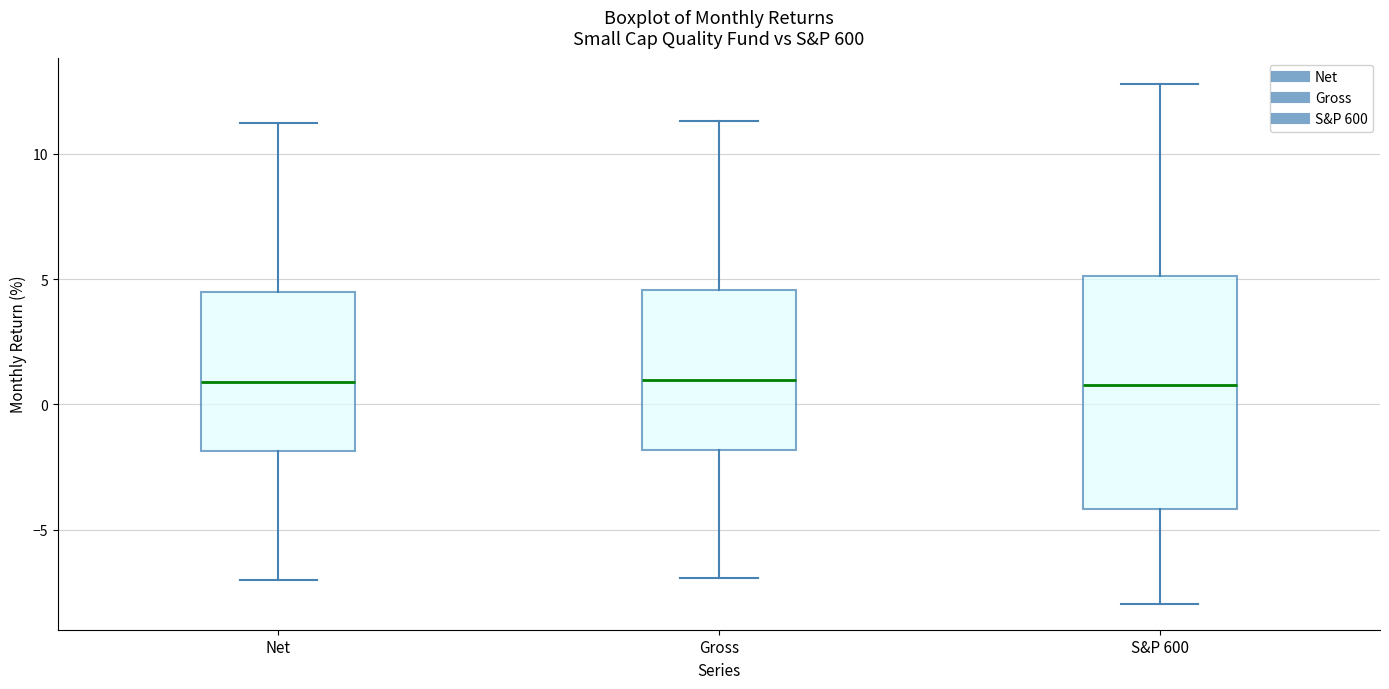

Reading left to right, transcribe this box plot: for each box, give where its median line is, the range the box spans, and where its two whiskers end, as read against the y-axis. The values are not printed on the chart, so give them approximately, as read against the axis.

Net: median 1.0, box -2.0 to 4.5, whiskers -7.0 to 11.0
Gross: median 1.0, box -2.0 to 4.5, whiskers -7.0 to 11.5
S&P 600: median 1.0, box -4.0 to 5.0, whiskers -8.0 to 13.0